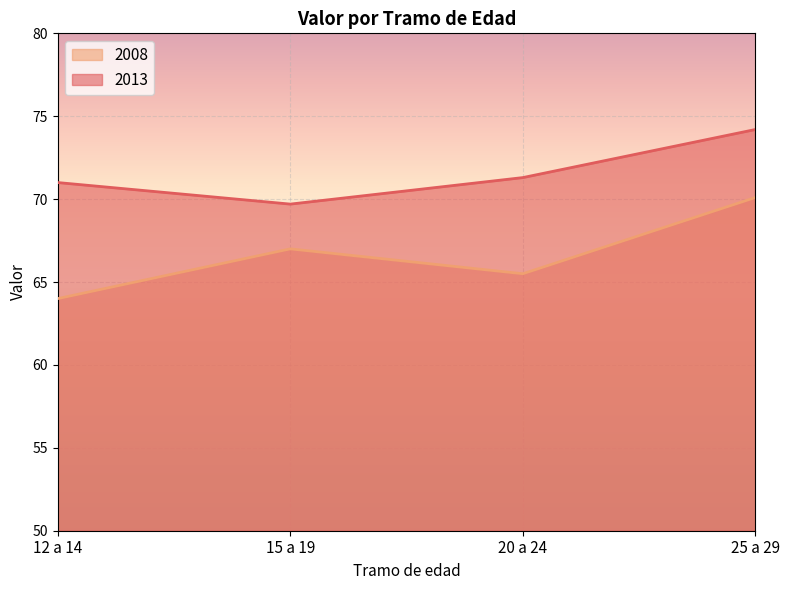

What is the label of the 2nd point from the right?

20 a 24